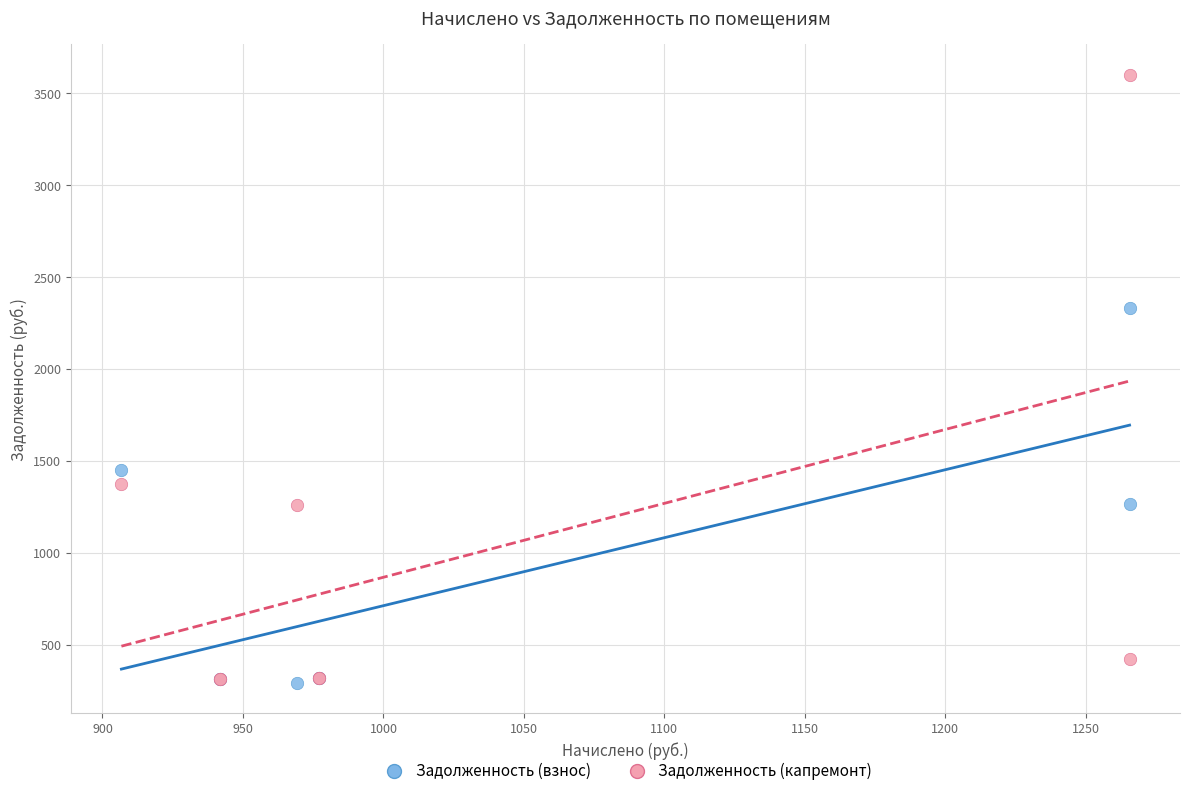

Across all series, what Y value is closest to 1946?

2335.1